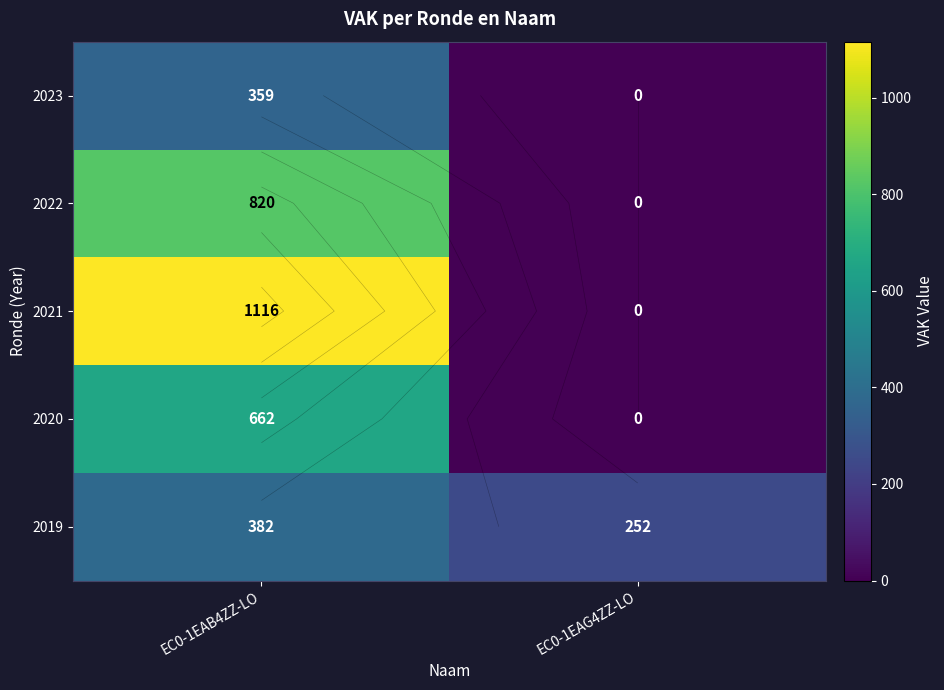

Which category has the highest value across all series?

EC0-1EAB4ZZ-LO